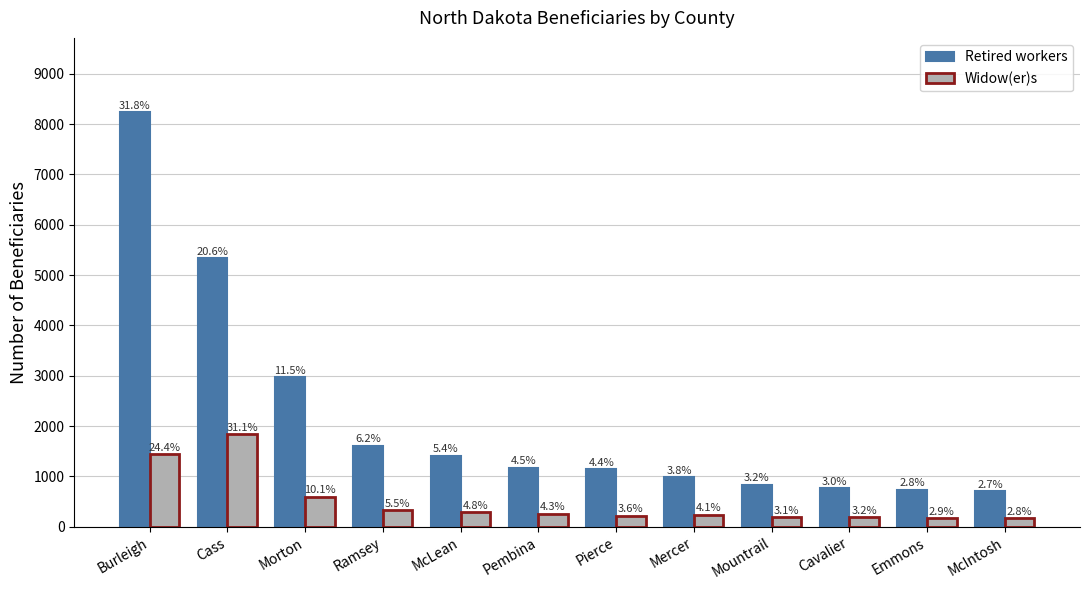

What is the difference between the Retired workers values at Morton and Pierce?

1830